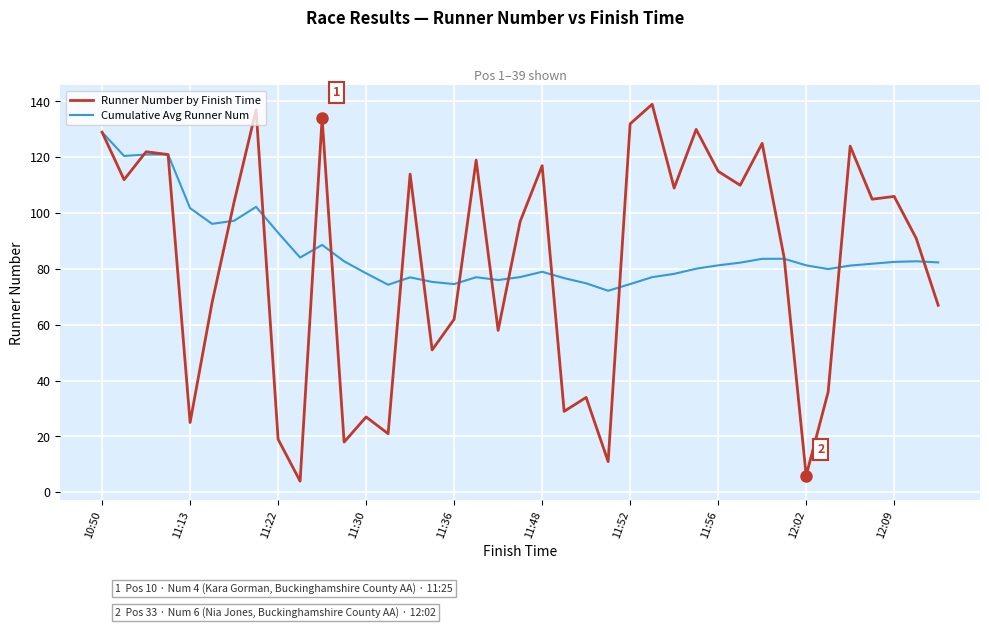

How many distinct data groups are displayed?

2